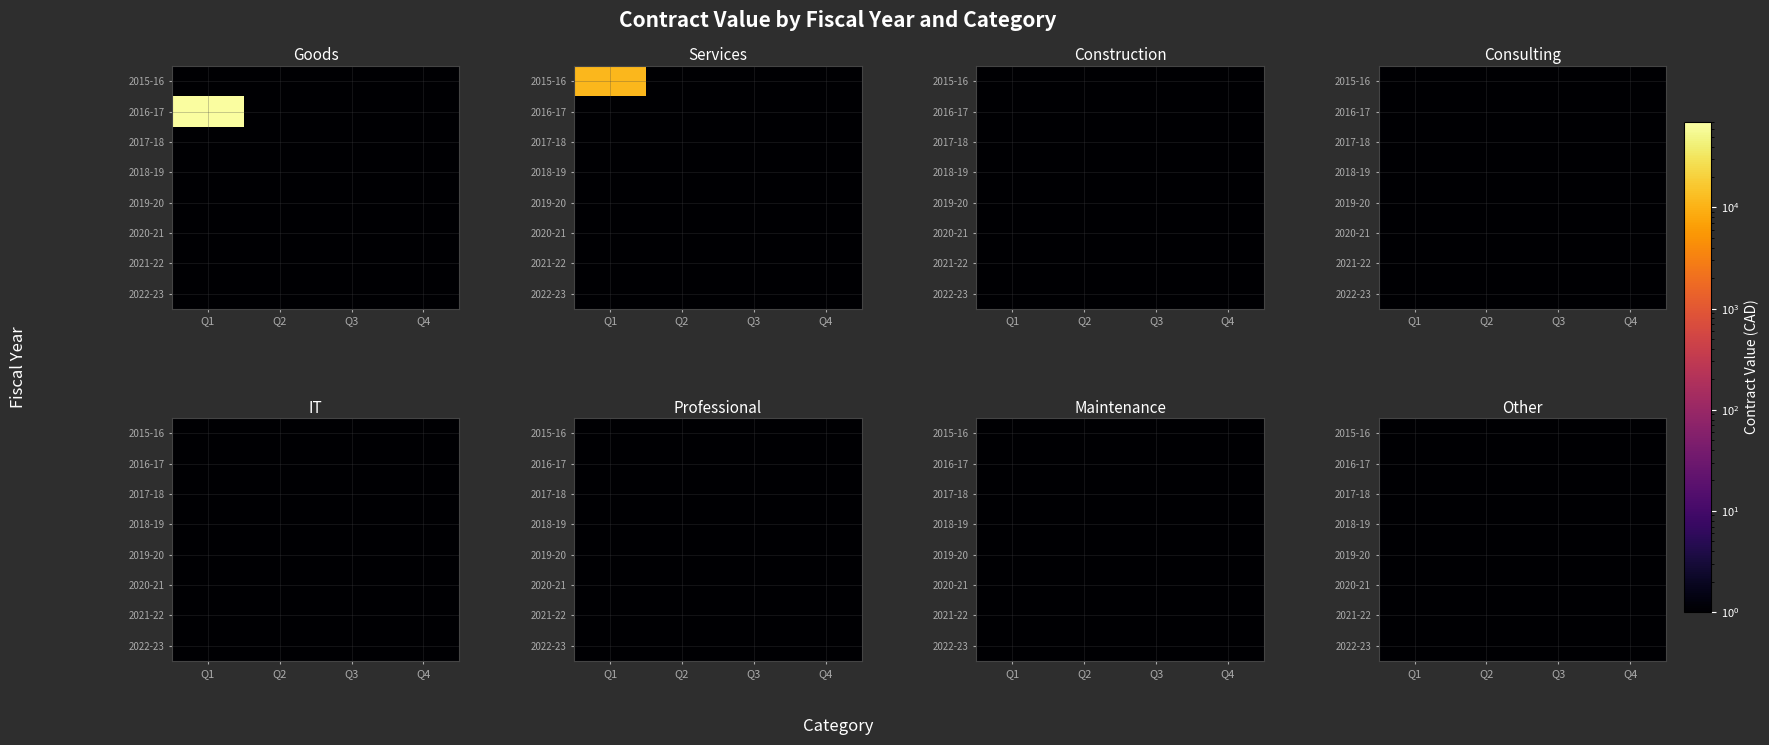

Reading left to right, list all the values displayed in this chart.

Services_2015-16=11396.7	Goods_2016-17=64344.0